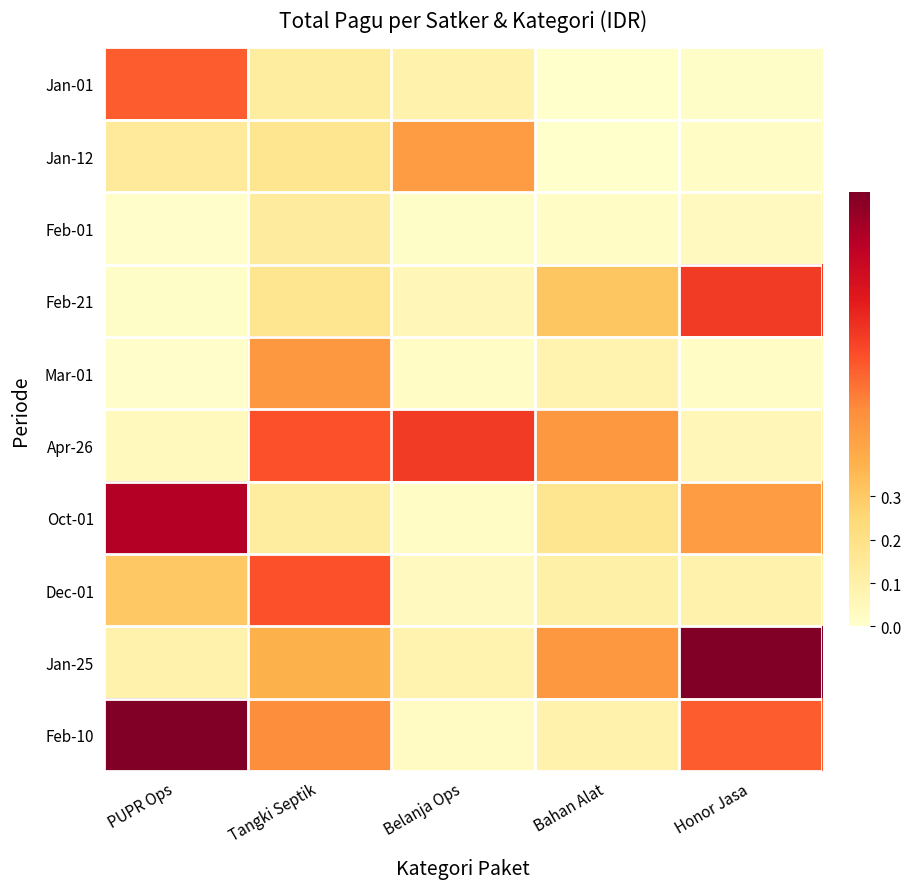

Reading left to right, what are all the values shown in this chart?

Jan-01: PUPR Ops=0.6	Tangki Septik=0.1	Belanja Ops=0.1	Bahan Alat=0.0	Honor Jasa=0.0
Jan-12: PUPR Ops=0.1	Tangki Septik=0.2	Belanja Ops=0.4	Bahan Alat=0.0	Honor Jasa=0.0
Feb-01: PUPR Ops=0.0	Tangki Septik=0.1	Belanja Ops=0.0	Bahan Alat=0.0	Honor Jasa=0.0
Feb-21: PUPR Ops=0.0	Tangki Septik=0.2	Belanja Ops=0.1	Bahan Alat=0.3	Honor Jasa=0.7
Mar-01: PUPR Ops=0.0	Tangki Septik=0.5	Belanja Ops=0.0	Bahan Alat=0.1	Honor Jasa=0.0
Apr-26: PUPR Ops=0.0	Tangki Septik=0.6	Belanja Ops=0.7	Bahan Alat=0.5	Honor Jasa=0.1
Oct-01: PUPR Ops=0.9	Tangki Septik=0.1	Belanja Ops=0.0	Bahan Alat=0.2	Honor Jasa=0.4
Dec-01: PUPR Ops=0.3	Tangki Septik=0.6	Belanja Ops=0.0	Bahan Alat=0.1	Honor Jasa=0.1
Jan-25: PUPR Ops=0.1	Tangki Septik=0.4	Belanja Ops=0.1	Bahan Alat=0.5	Honor Jasa=1.0
Feb-10: PUPR Ops=1.0	Tangki Septik=0.5	Belanja Ops=0.0	Bahan Alat=0.1	Honor Jasa=0.6